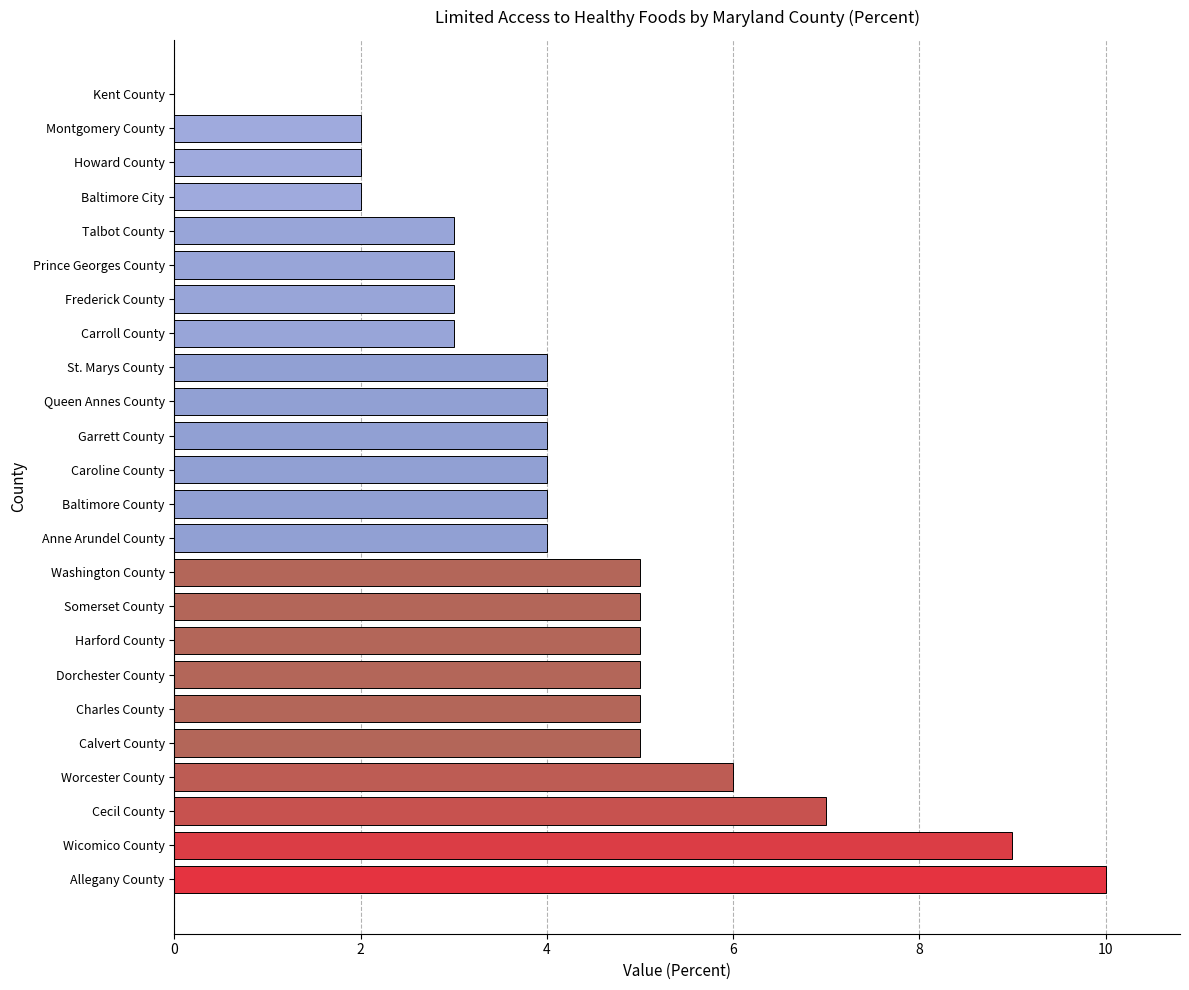

Reading bottom to top, what are all the values shown in this chart?

Allegany County=10	Wicomico County=9	Cecil County=7	Worcester County=6	Calvert County=5	Charles County=5	Dorchester County=5	Harford County=5	Somerset County=5	Washington County=5	Anne Arundel County=4	Baltimore County=4	Caroline County=4	Garrett County=4	Queen Annes County=4	St. Marys County=4	Carroll County=3	Frederick County=3	Prince Georges County=3	Talbot County=3	Baltimore City=2	Howard County=2	Montgomery County=2	Kent County=0